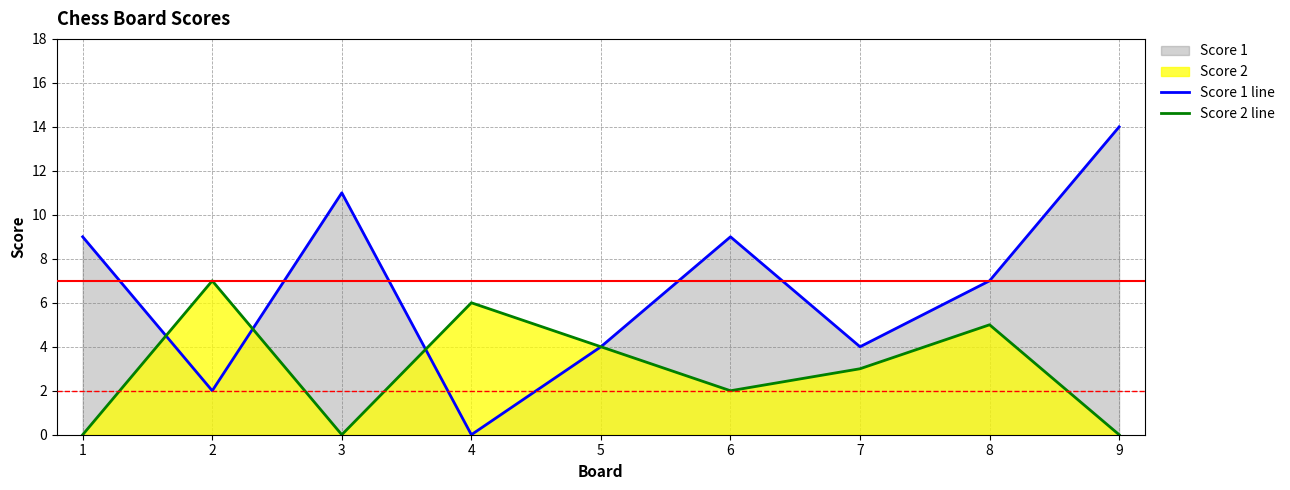

True or false: Score 1 line has a value of 14 at 6.

False